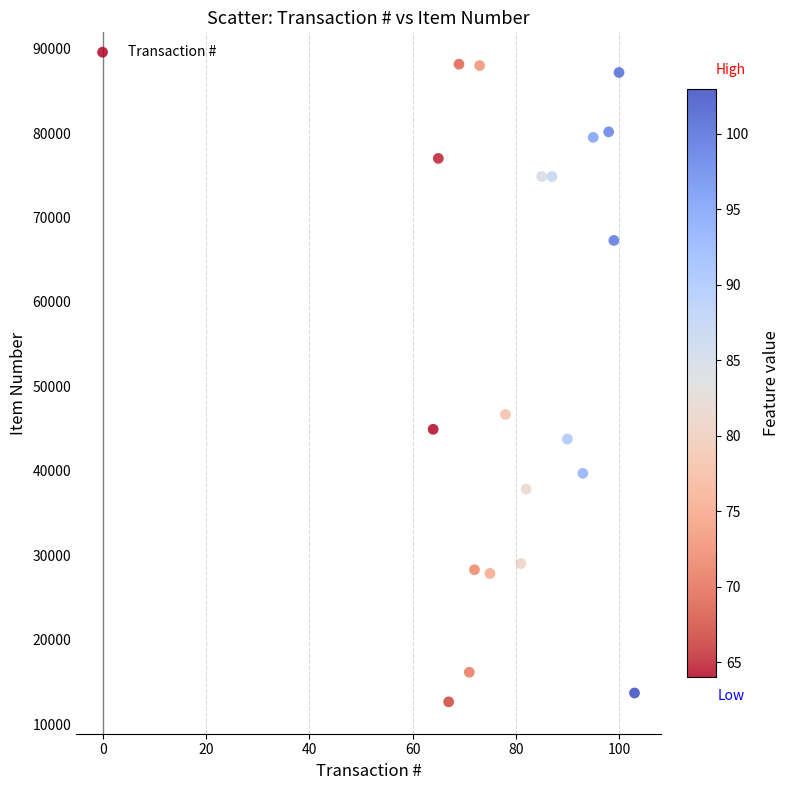

What is the range of X values (max minus min)?

39